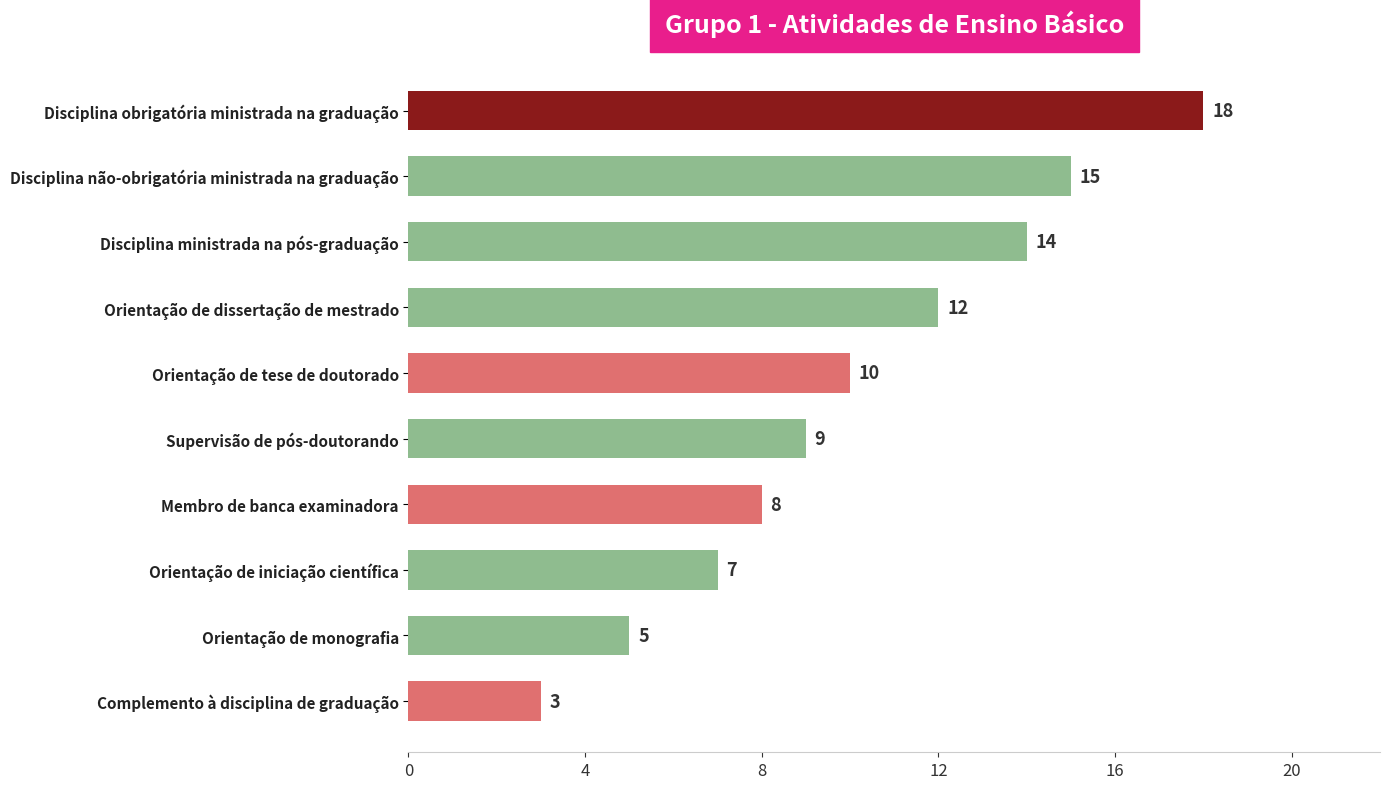

List the labels in order of value, largest first.

Disciplina obrigatória ministrada na graduação, Disciplina não-obrigatória ministrada na graduação, Disciplina ministrada na pós-graduação, Orientação de dissertação de mestrado, Orientação de tese de doutorado, Supervisão de pós-doutorando, Membro de banca examinadora, Orientação de iniciação científica, Orientação de monografia, Complemento à disciplina de graduação